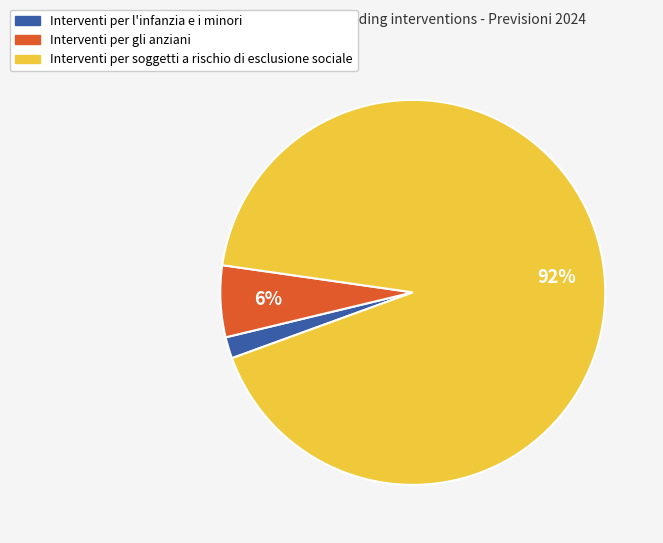

Count the number of slices in the pie.

3